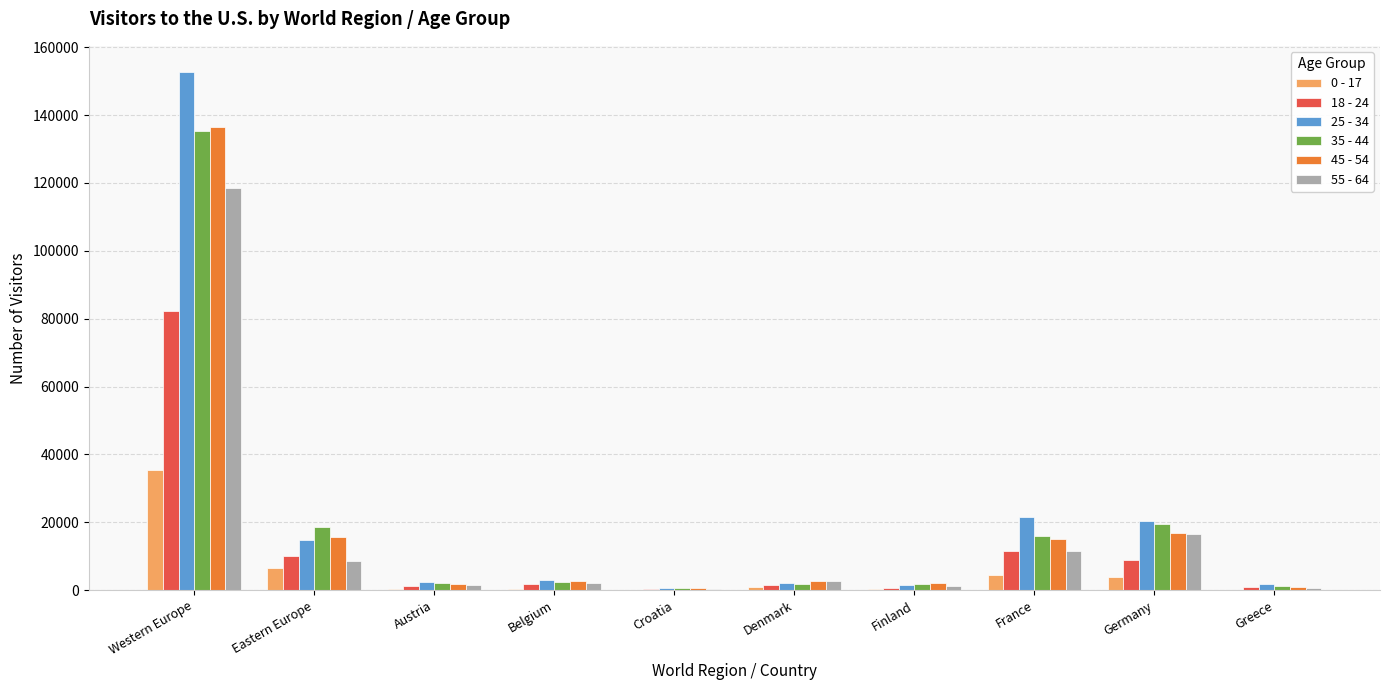

The value of 45 - 54 at France is 5644. True or false?

False